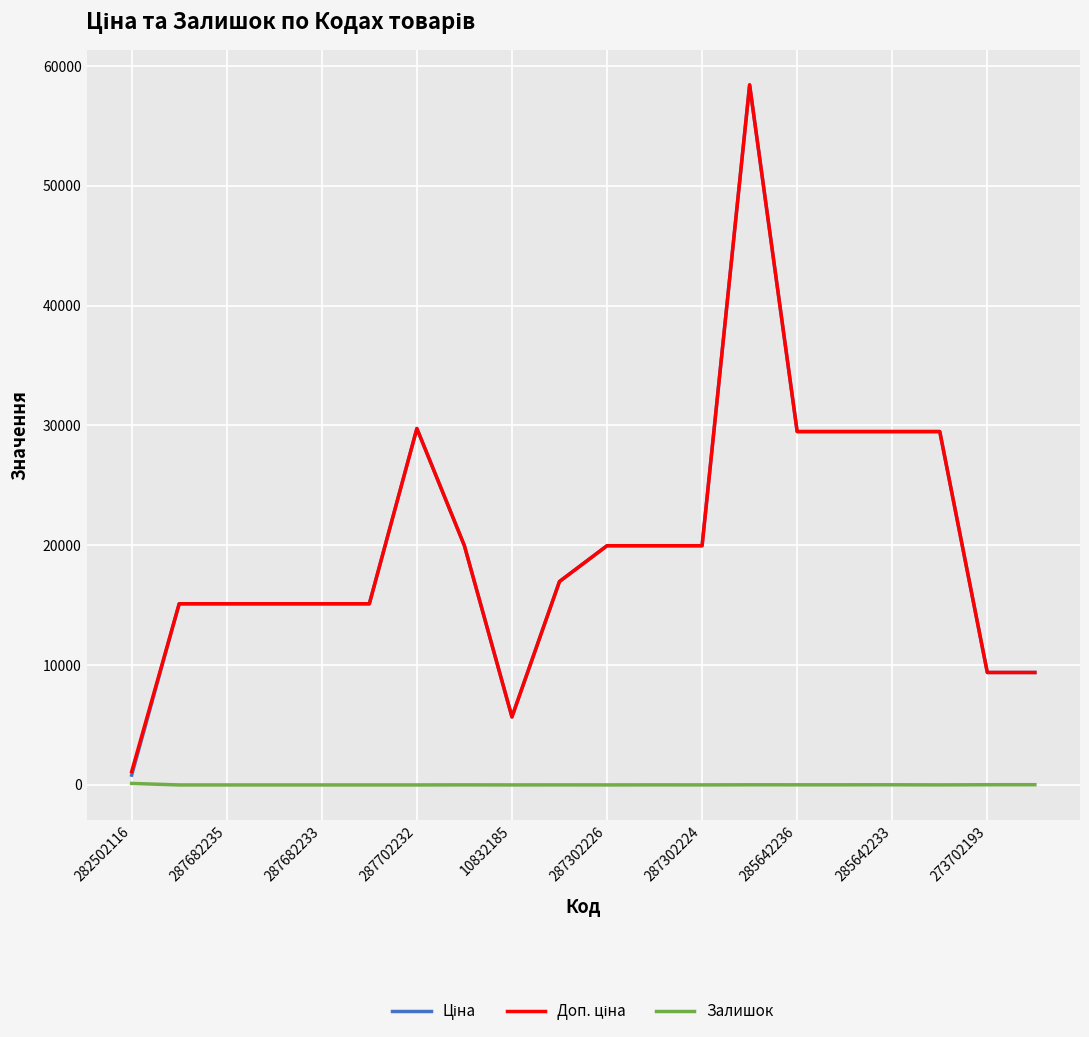

What is the greatest value displayed?

58426.5